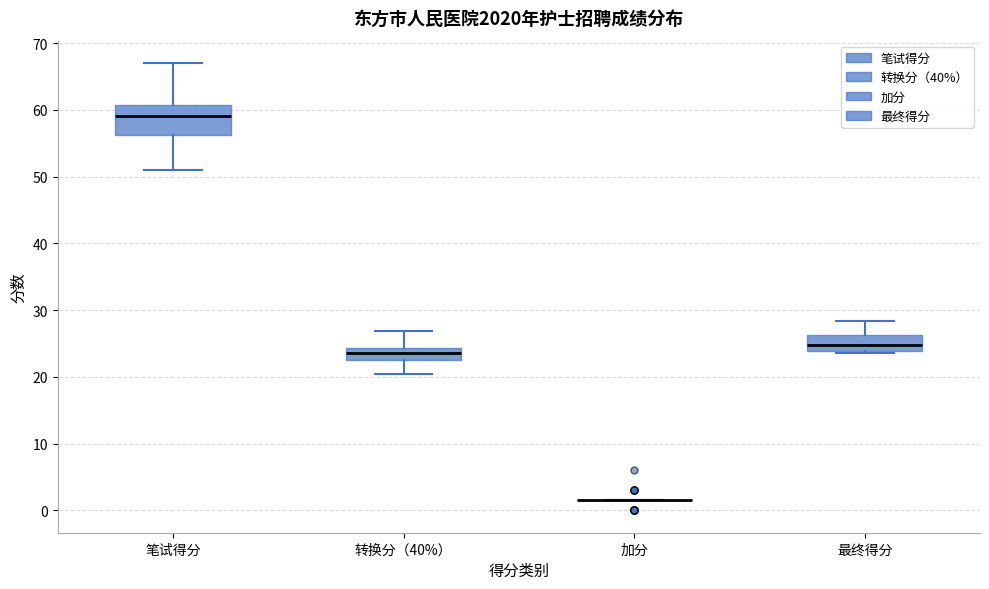

Which box is the tallest, from its lower edge to its upper edge?

笔试得分